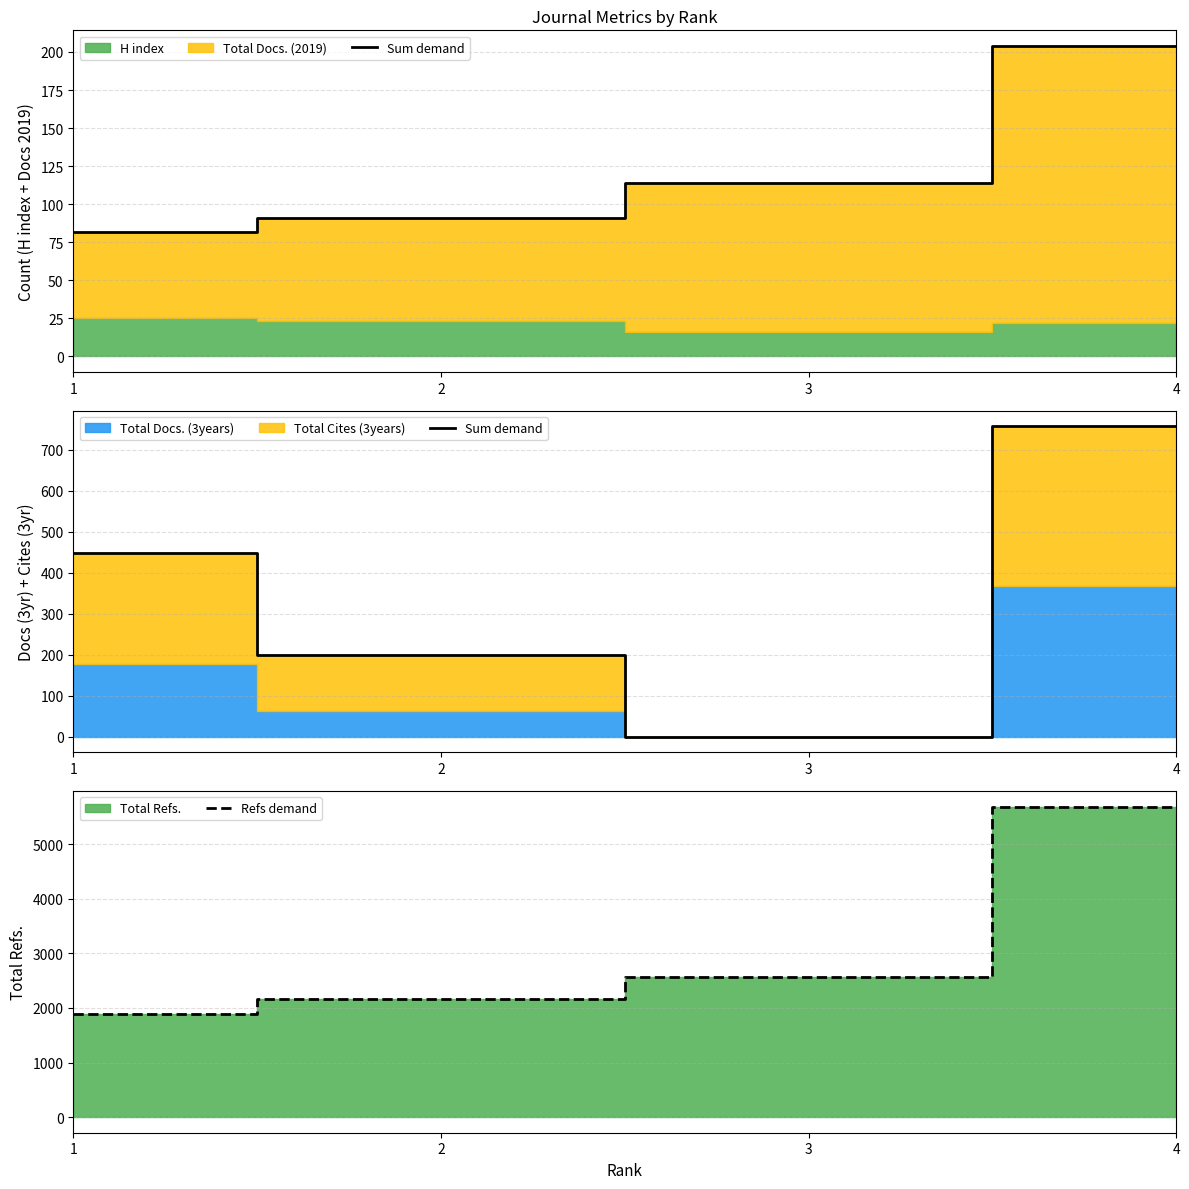

List the labels in order of Refs demand value, largest first.

4, 3, 2, 1